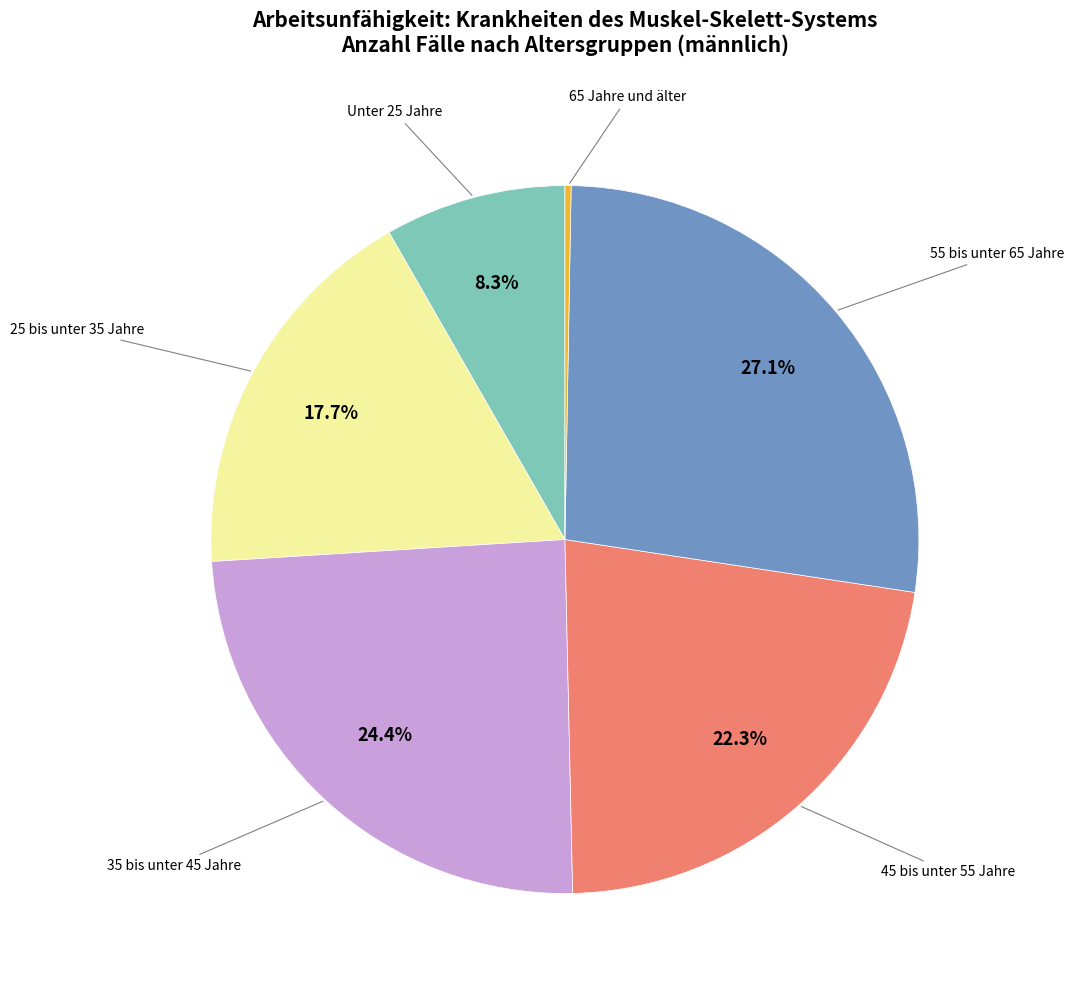

Is there any slice that represents more than half of the pie?

No